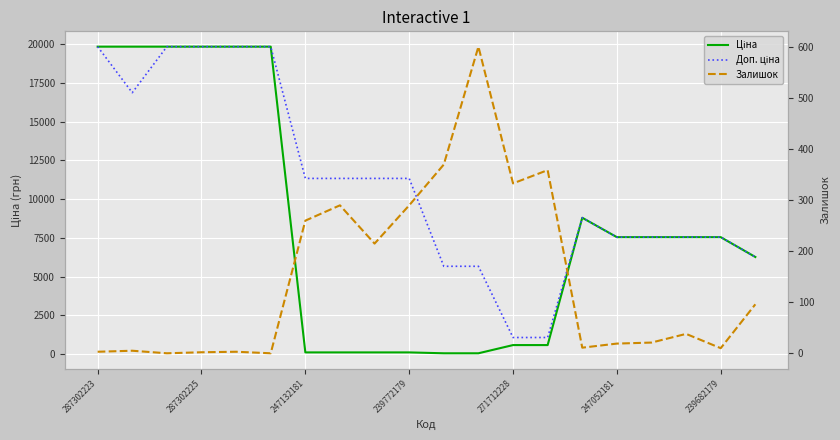

At how many categories does at least one series exceed 16075?

6